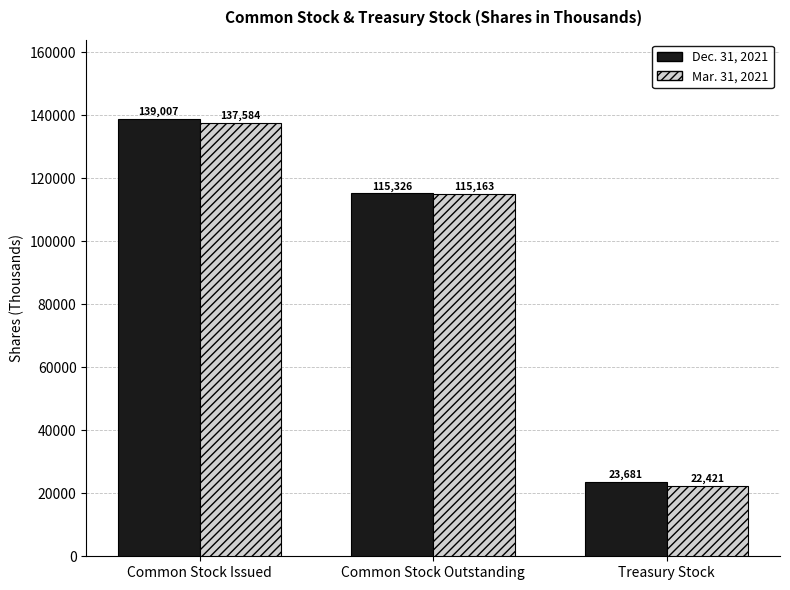

What is the label of the 1st bar from the left?

Common Stock Issued